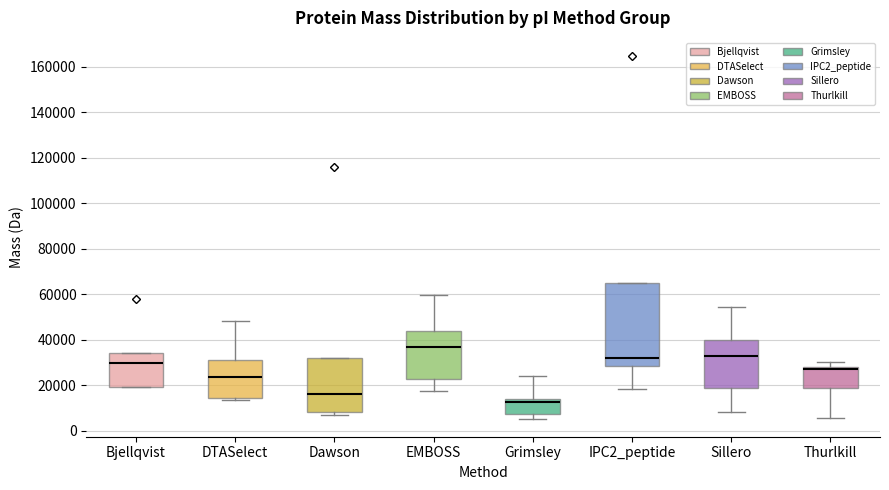

Which box has the lowest median line?

Grimsley